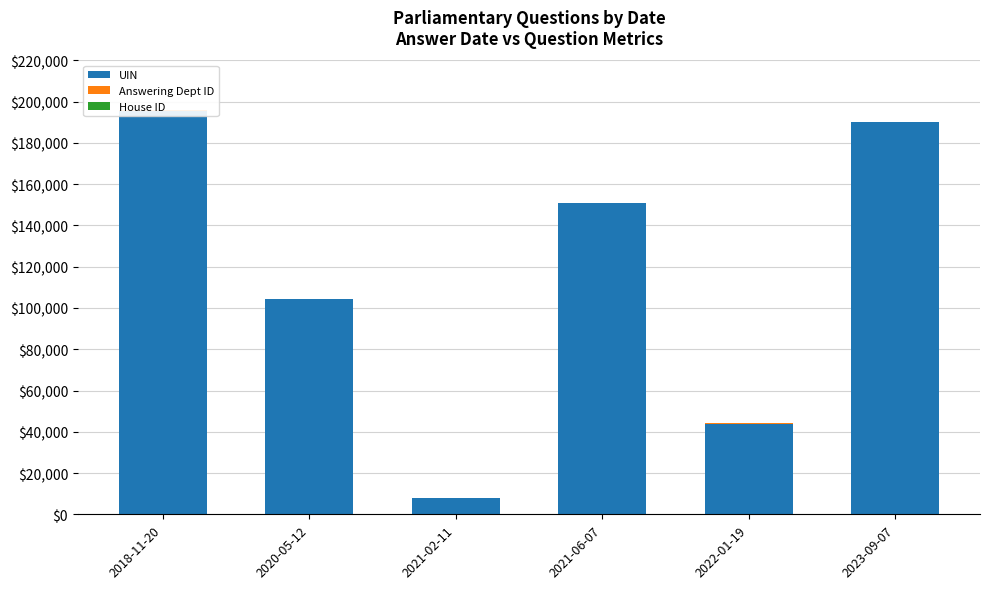

What is the maximum value for Answering Dept ID?

208